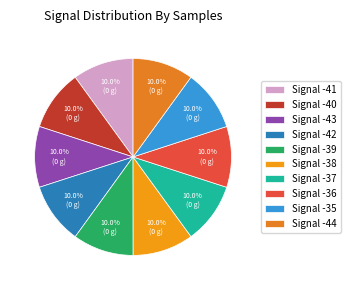

How many slices are in this pie chart?

10